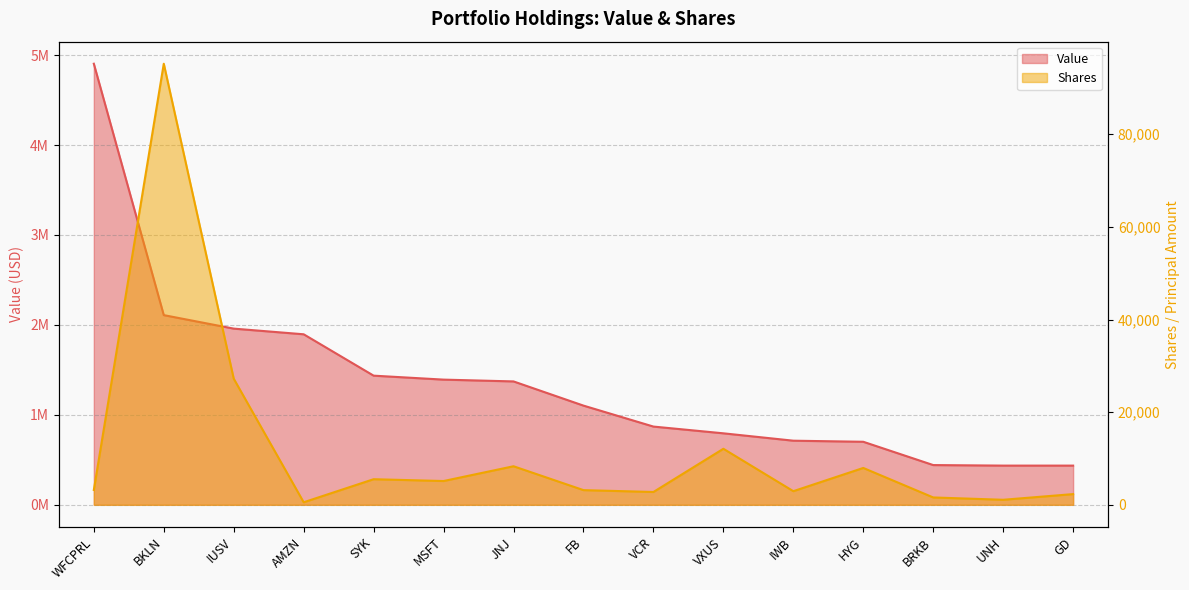

Reading left to right, extract all data points from this chart.

Value: 4904000	2109000	1959000	1896000	1436000	1392000	1372000	1103000	870000	795000	713000	701000	442000	436000	436000
Shares: 3213	95225	27230	551	5530	5138	8327	3173	2771	12100	2945	7960	1591	1090	2314